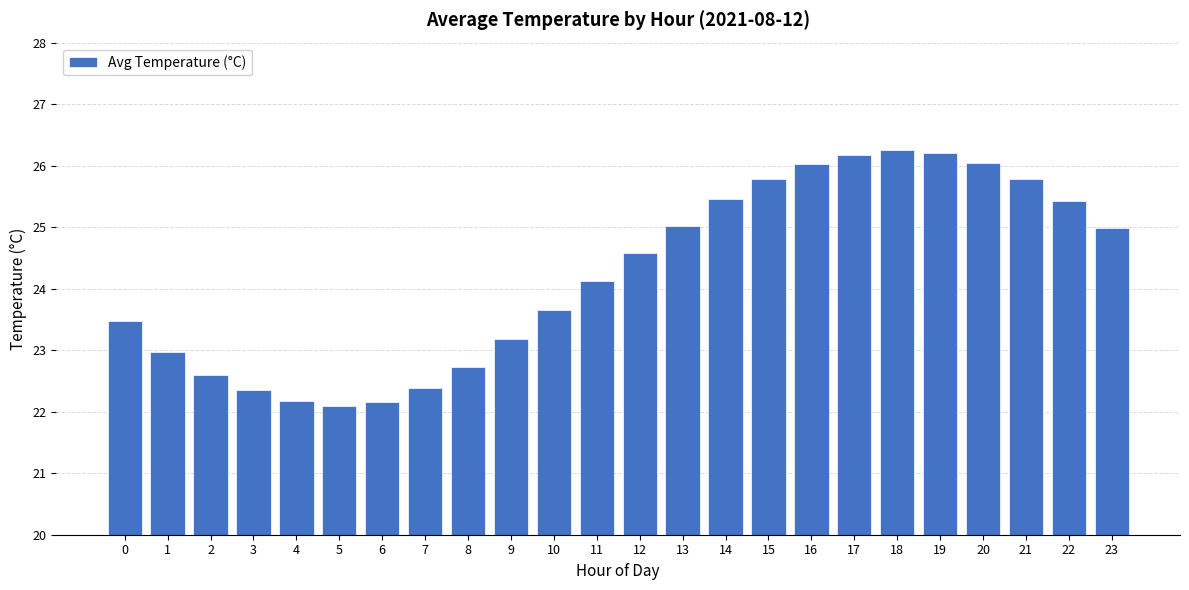

What is the smallest value displayed?

22.1